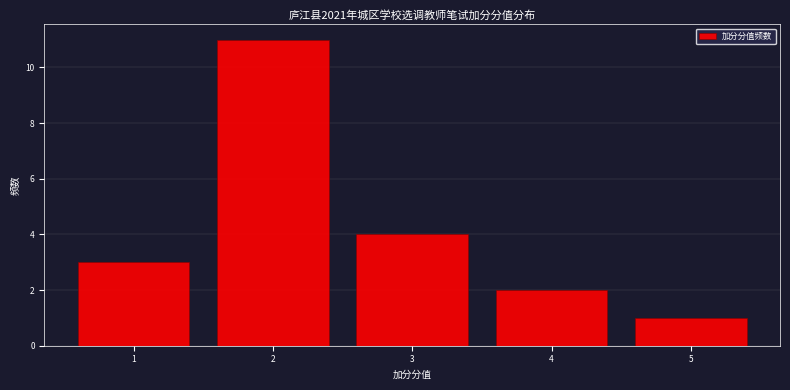

Reading right to left, what are all the values shown in this chart?

5=1	4=2	3=4	2=11	1=3